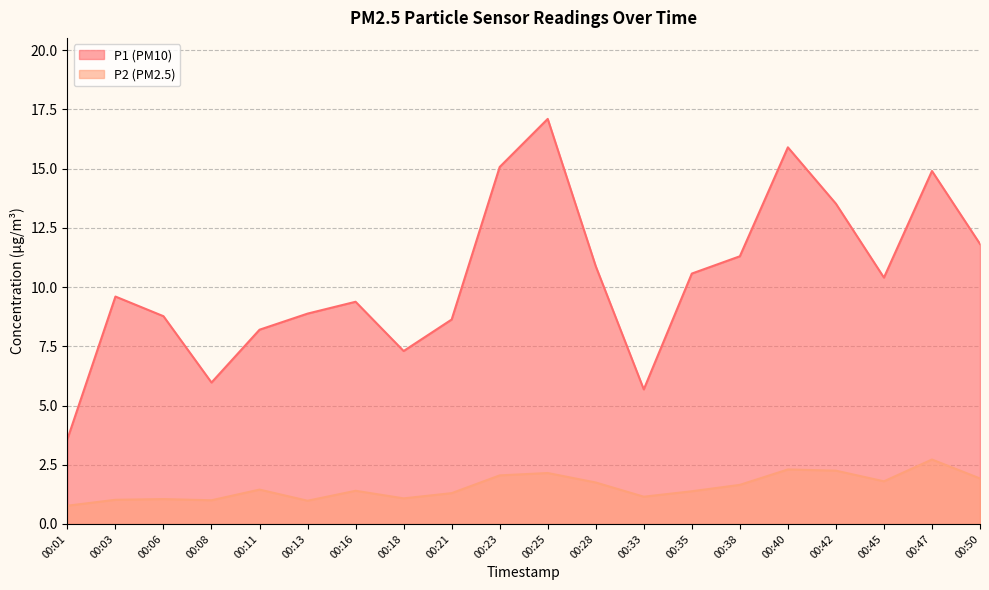

What is the highest value of the P1 series?

17.1